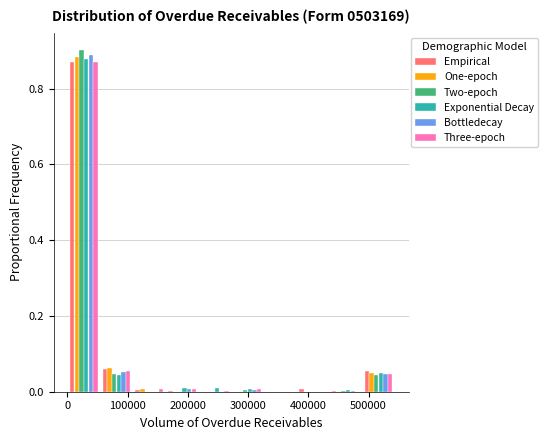

Reading left to right, list every range on the x-axis with the height of the bar of each series over it. Neither the bar edges nor the heights are printed on the chart, so give them approximately, as read against the axes.

0 to 50000: Empirical=0.86	One-epoch=0.88	Two-epoch=0.90	Exponential Decay=0.88	Bottledecay=0.88	Three-epoch=0.88
50000 to 110000: Empirical=0.06	One-epoch=0.06	Two-epoch=0.04	Exponential Decay=0.04	Bottledecay=0.06	Three-epoch=0.06
110000 to 160000: Empirical=under 0.02	One-epoch=under 0.02	Two-epoch=0	Exponential Decay=0	Bottledecay=0	Three-epoch=under 0.02
160000 to 220000: Empirical=under 0.02	One-epoch=0	Two-epoch=0	Exponential Decay=under 0.02	Bottledecay=under 0.02	Three-epoch=under 0.02
220000 to 270000: Empirical=0	One-epoch=0	Two-epoch=0	Exponential Decay=under 0.02	Bottledecay=0	Three-epoch=under 0.02
270000 to 330000: Empirical=0	One-epoch=0	Two-epoch=under 0.02	Exponential Decay=under 0.02	Bottledecay=under 0.02	Three-epoch=under 0.02
330000 to 380000: Empirical=0	One-epoch=0	Two-epoch=0	Exponential Decay=0	Bottledecay=0	Three-epoch=0
380000 to 430000: Empirical=under 0.02	One-epoch=under 0.02	Two-epoch=under 0.02	Exponential Decay=0	Bottledecay=under 0.02	Three-epoch=0
430000 to 490000: Empirical=under 0.02	One-epoch=0	Two-epoch=under 0.02	Exponential Decay=under 0.02	Bottledecay=under 0.02	Three-epoch=0
490000 to 540000: Empirical=0.06	One-epoch=0.04	Two-epoch=0.04	Exponential Decay=0.06	Bottledecay=0.04	Three-epoch=0.04